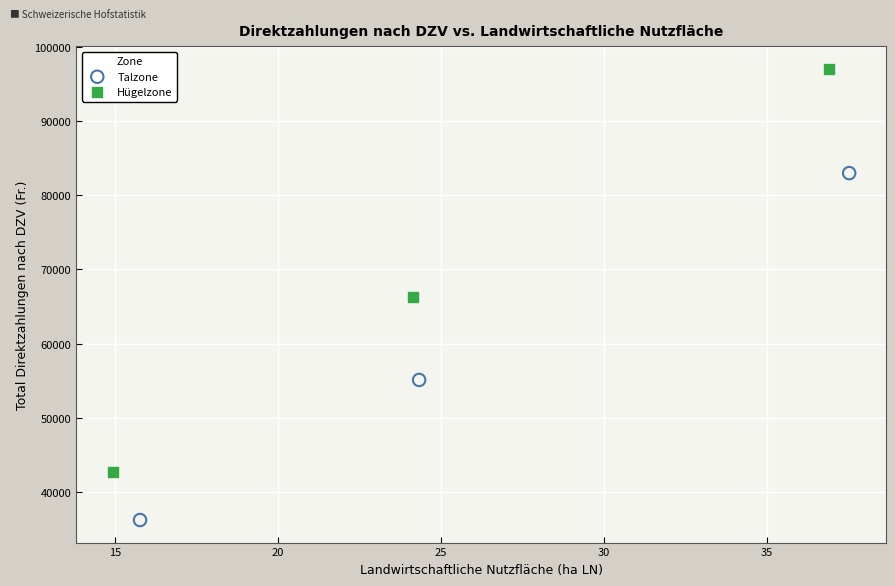

What are all the series names shown in the legend?

Talzone, Hügelzone